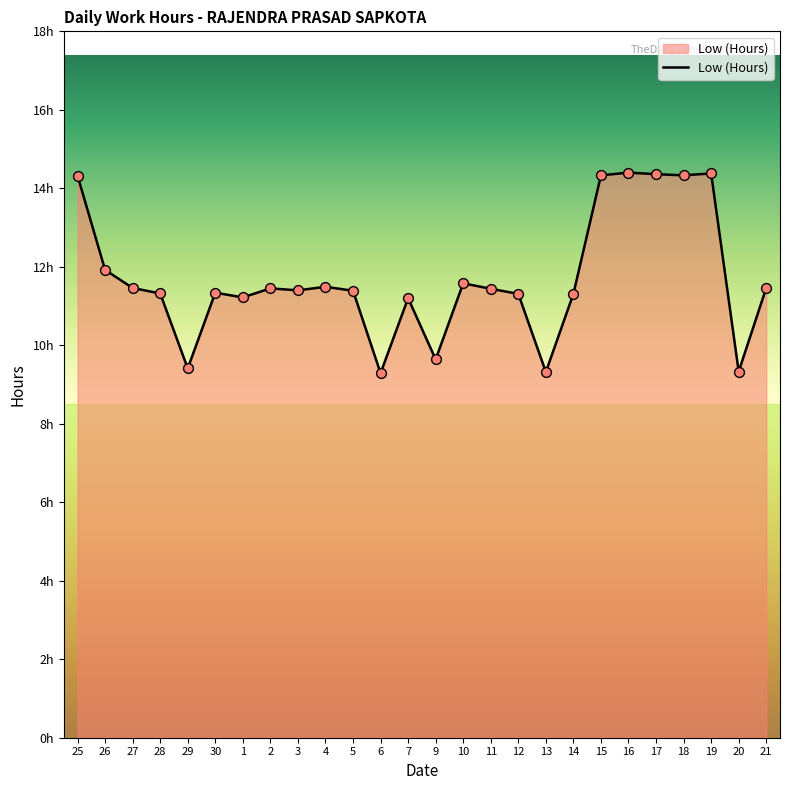

Between 21 and 11, which is larger?

21